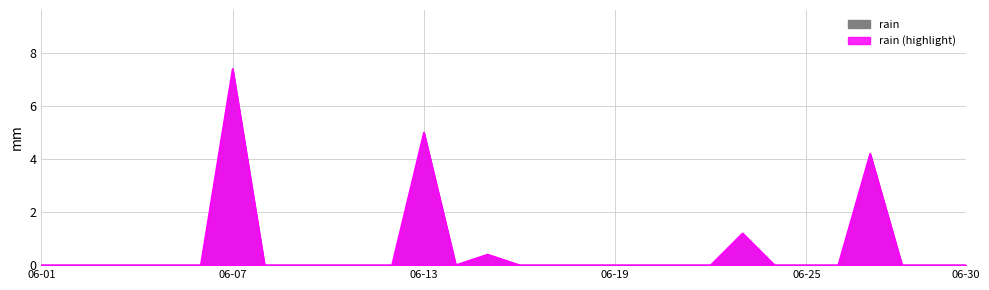

The chart shows a value of 5.0 at 06-13. True or false?

True